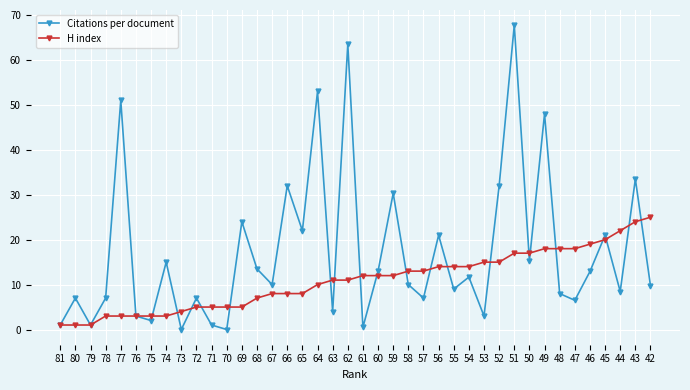

The H index series shows 8.0 at 67. True or false?

True